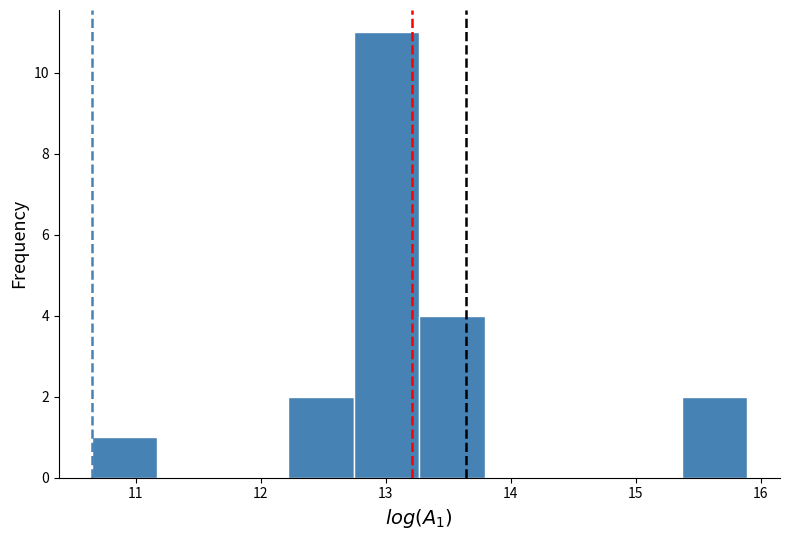

Reading left to right, list every bar in this chart as the range it spans on the x-axis followed by its height. Neither the bar edges nor the heights are printed on the chart, so give them approximately, as read against the axes.

10.6 to 11.2: 1
11.2 to 11.7: 0
11.7 to 12.2: 0
12.2 to 12.7: 2
12.7 to 13.3: 11
13.3 to 13.8: 4
13.8 to 14.3: 0
14.3 to 14.8: 0
14.8 to 15.4: 0
15.4 to 15.9: 2